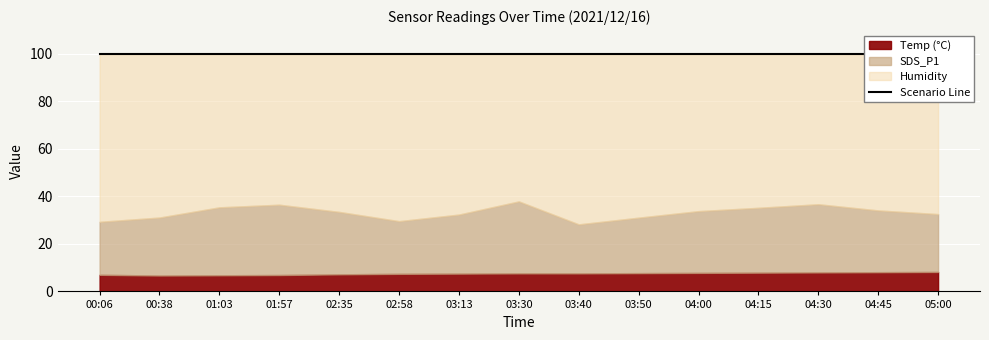

What is the spread (max minus min) of values at 05:00?

91.7